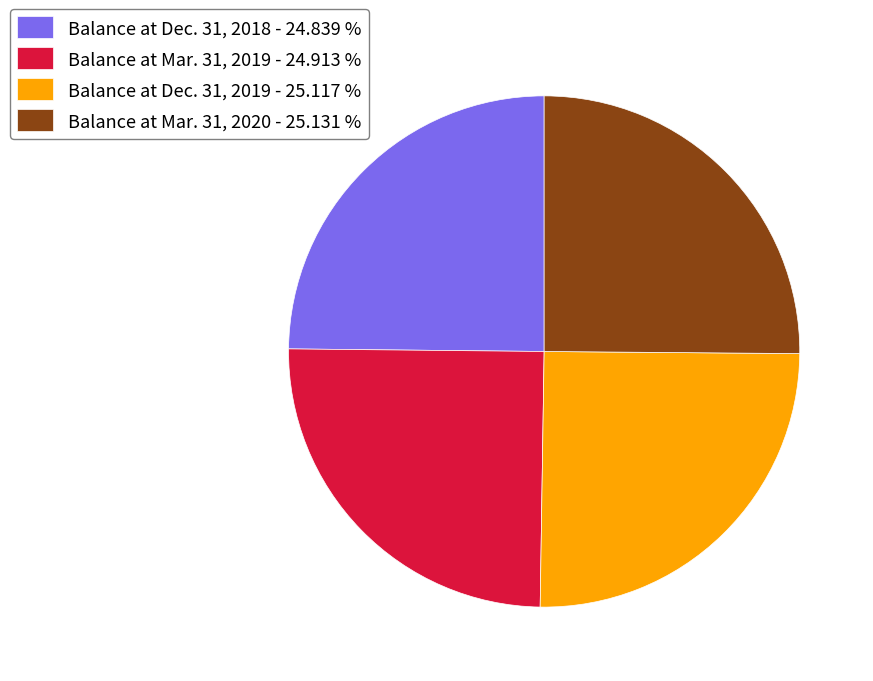

What is the ratio of the value at Balance at Dec. 31, 2019 - 25.117 % to the value at Balance at Mar. 31, 2019 - 24.913 %?

1.0